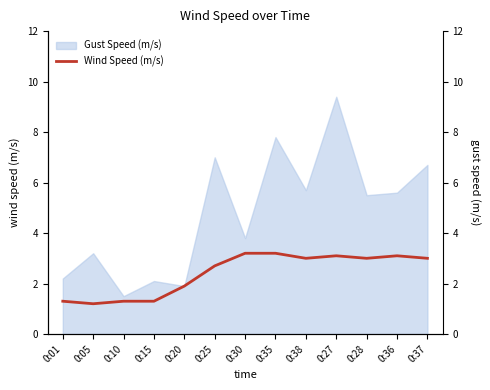

What is the label of the 6th point from the right?

0:35